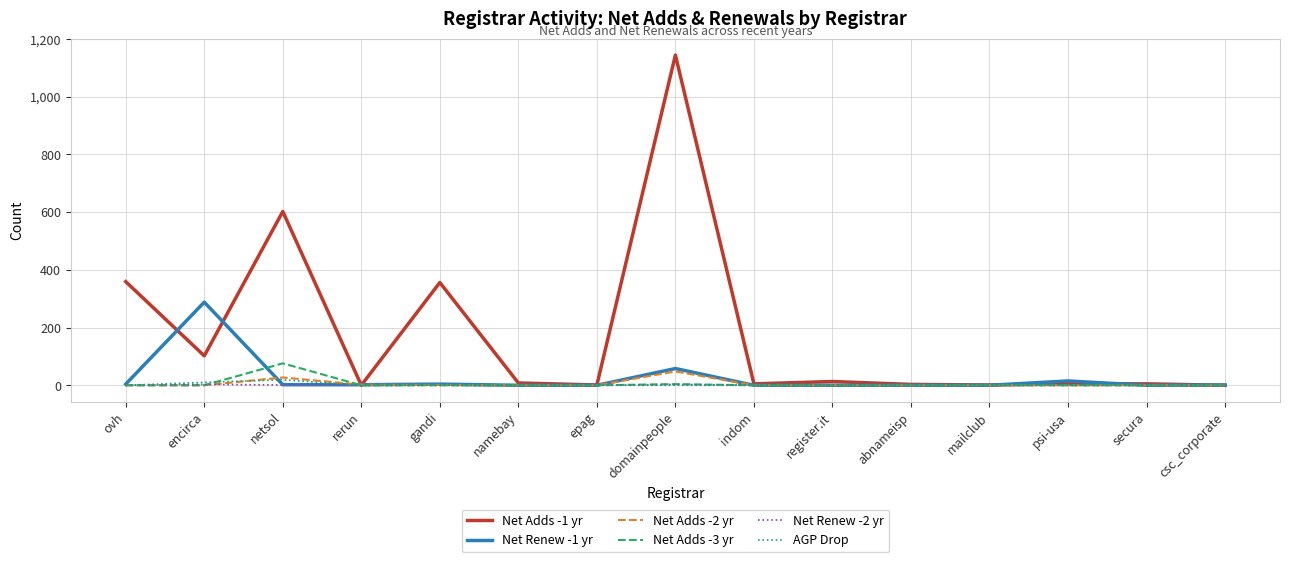

True or false: Net Adds -3 yr has a value of 0 at namebay.

True